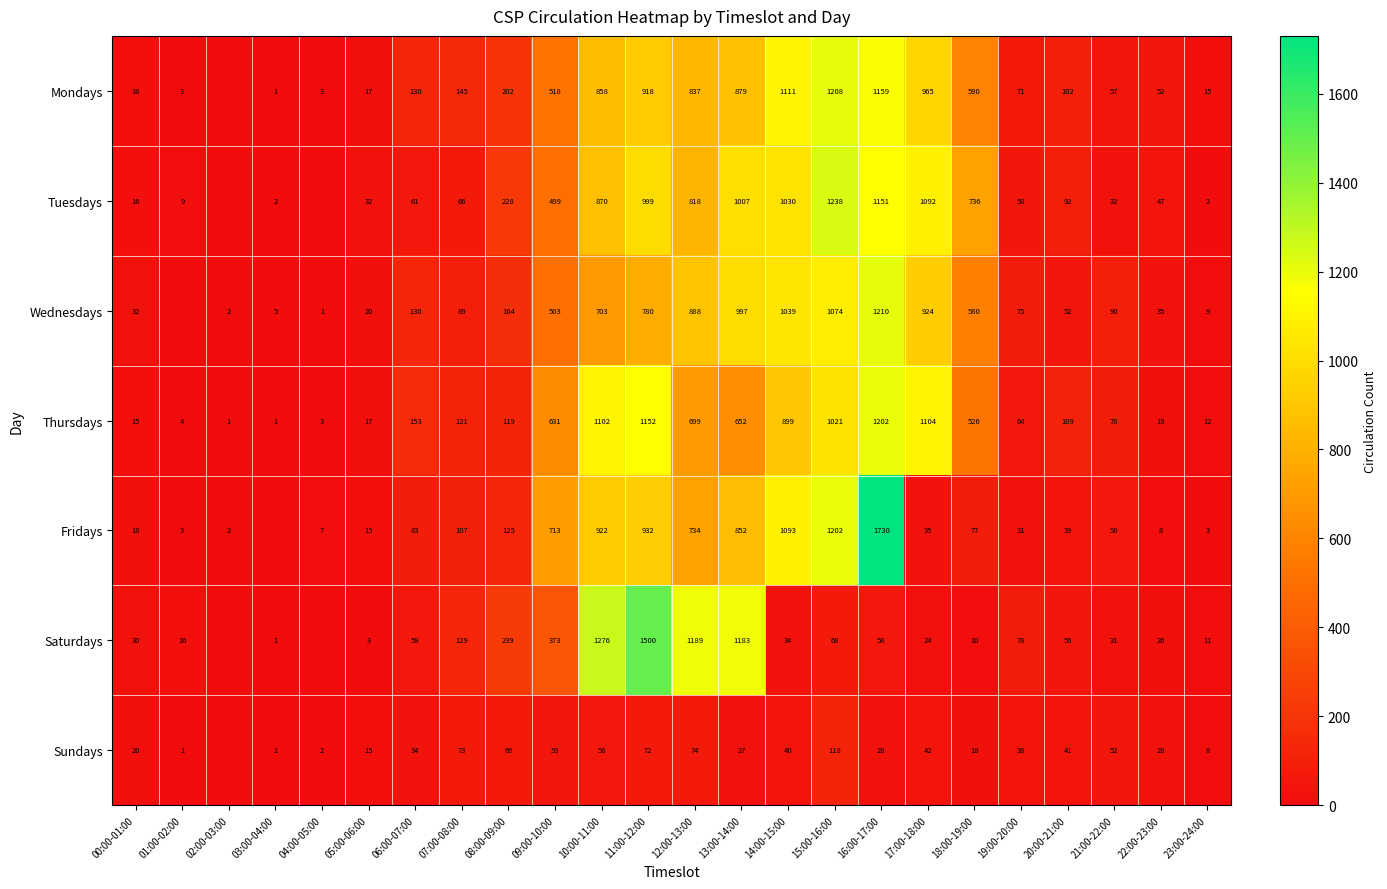

At which label is Thursdays closest to 601?

09:00-10:00